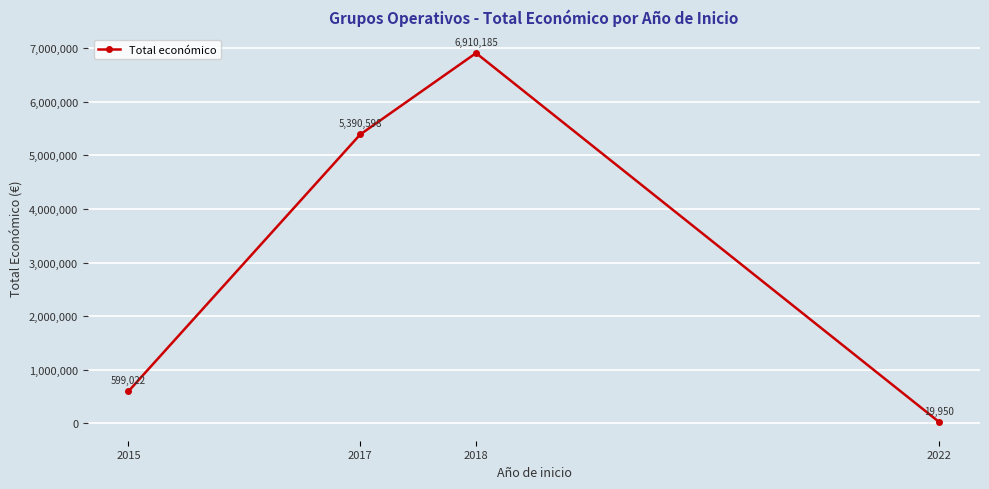

How many data points are less than 5390598?

2